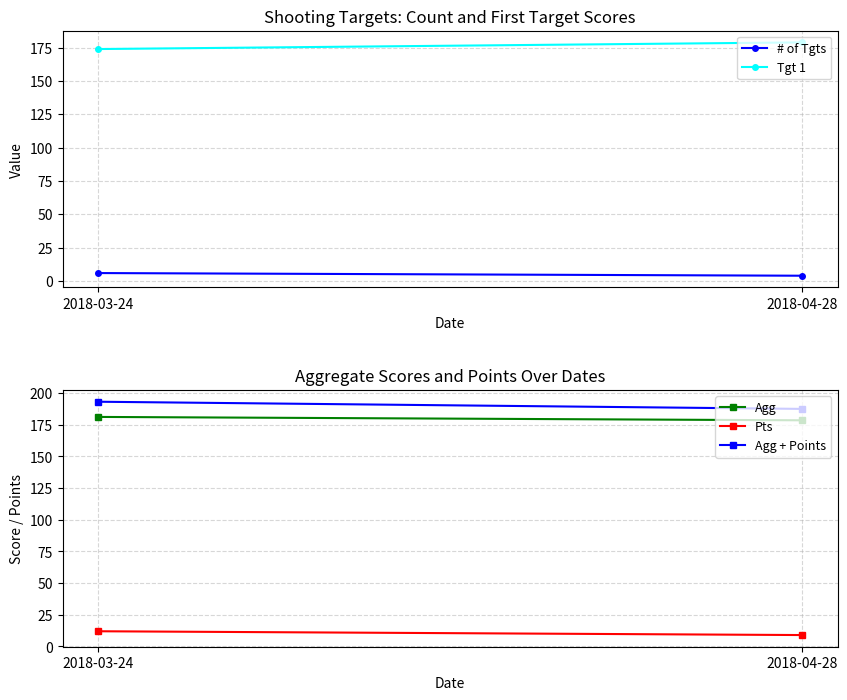

The Agg series shows 83.1 at 2018-04-28. True or false?

False